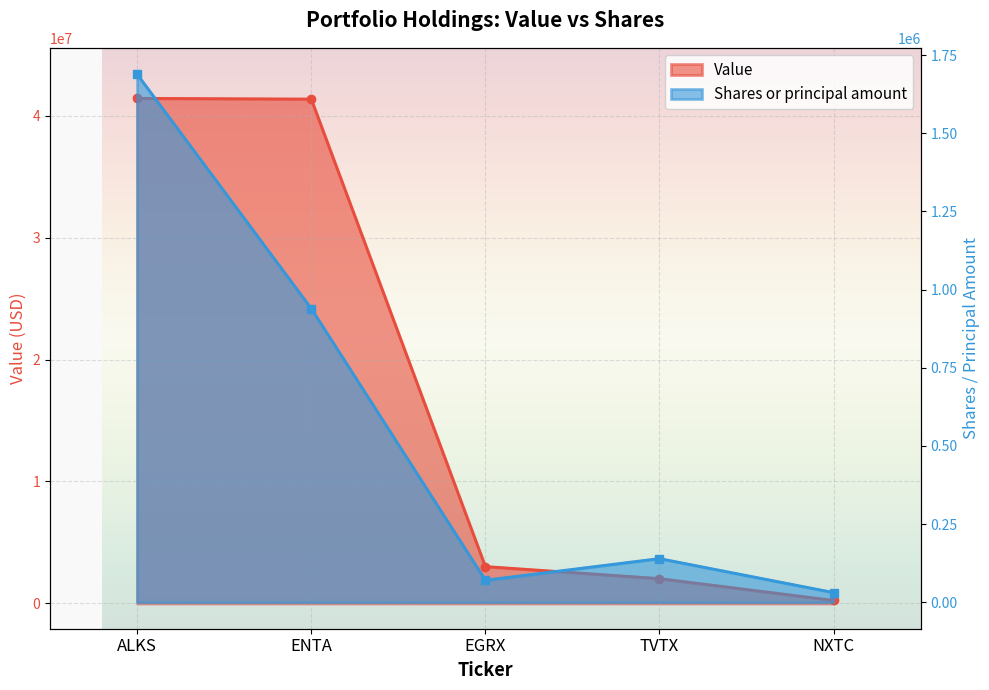

What is the label of the 3rd point from the left?

EGRX